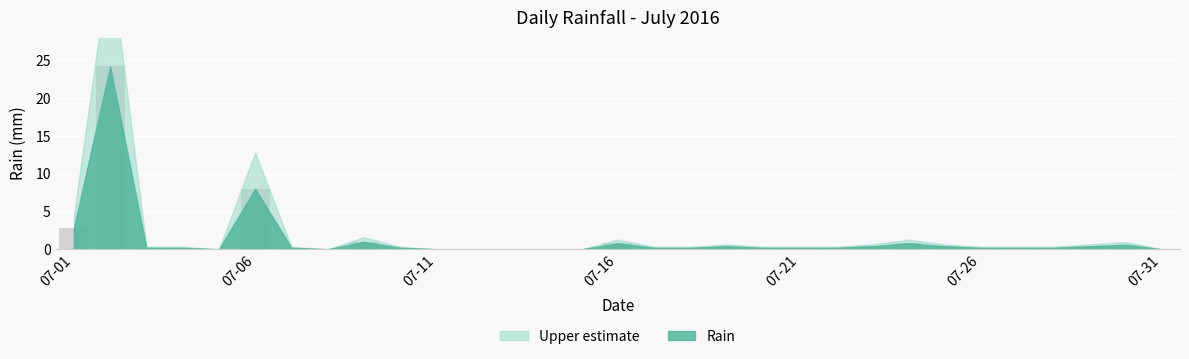

What is the sum of all values?

42.2